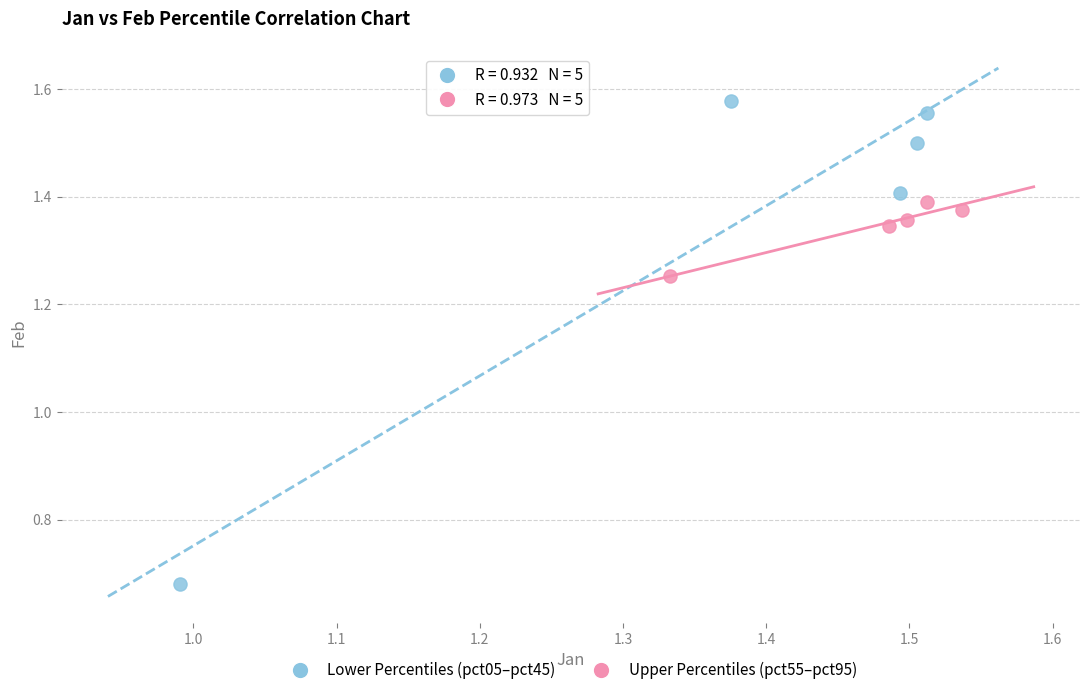

Which series reaches the maximum Y coordinate?

Lower Percentiles (pct05–pct45)